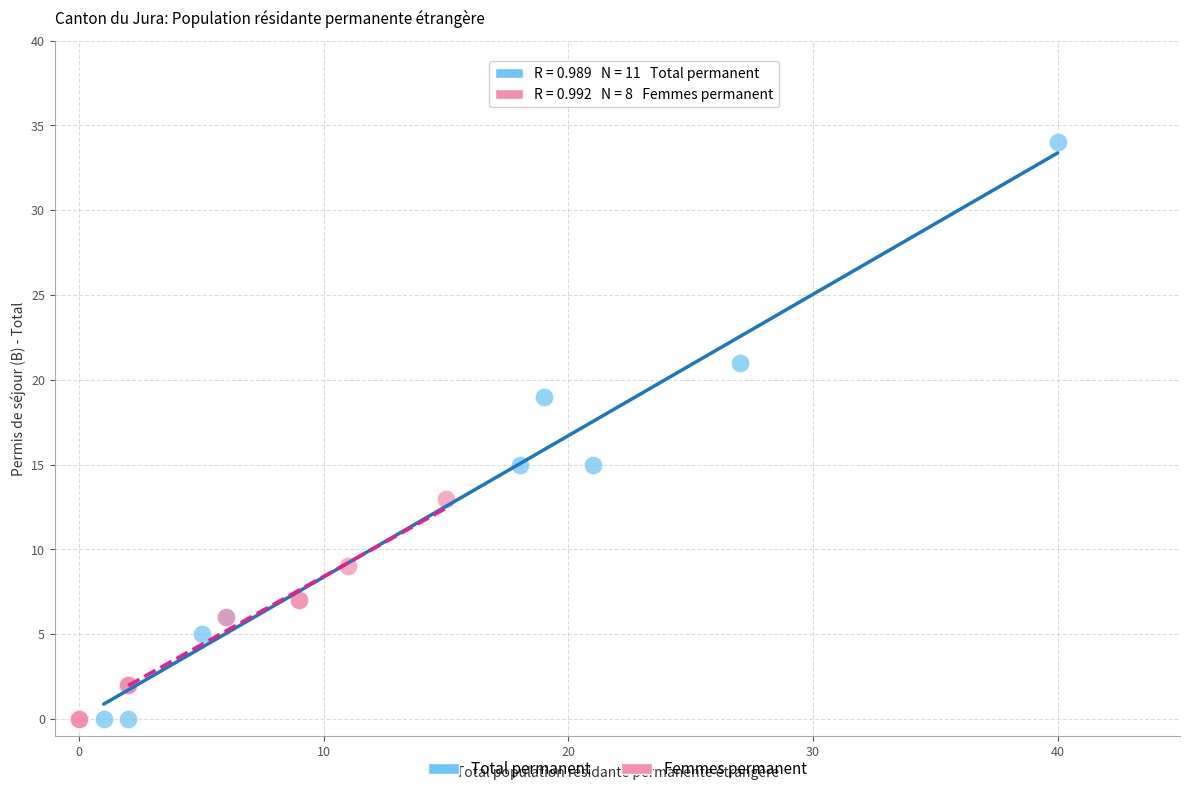

Which series reaches the maximum Y coordinate?

Total permanent